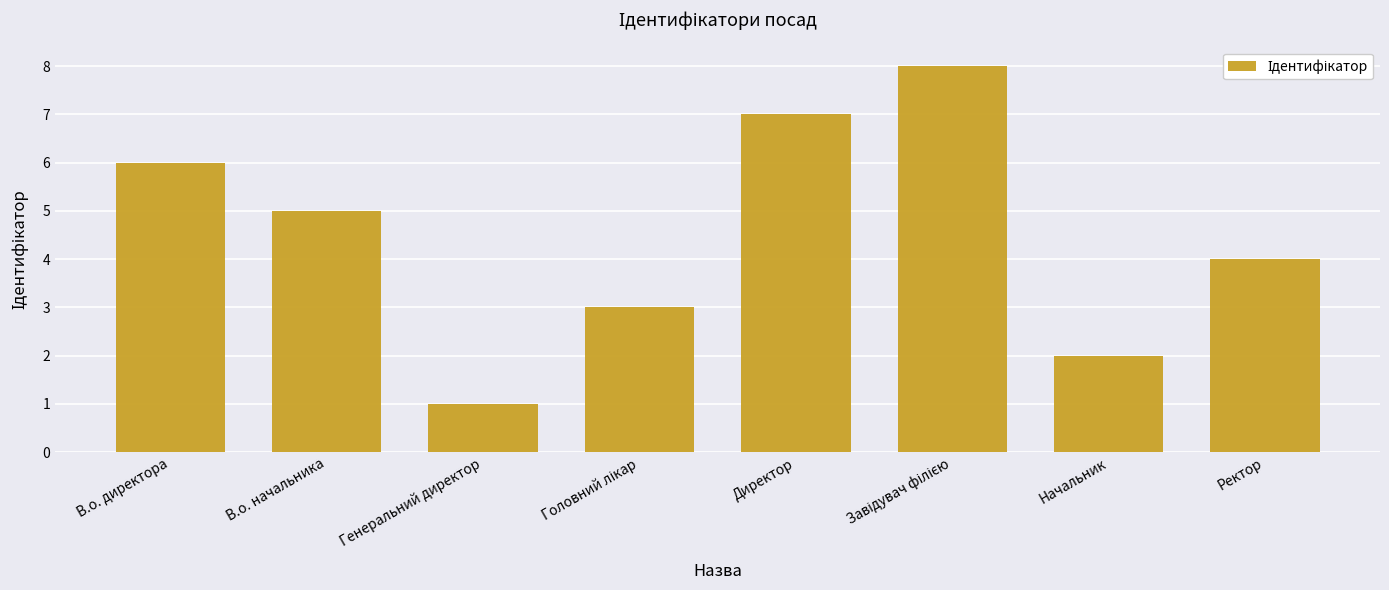

Which category has the lowest value across all series?

Генеральний директор